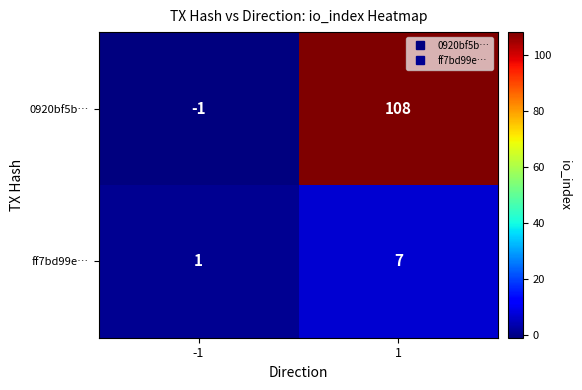

What is the approximate value of ff7bd99e… at 1?

7